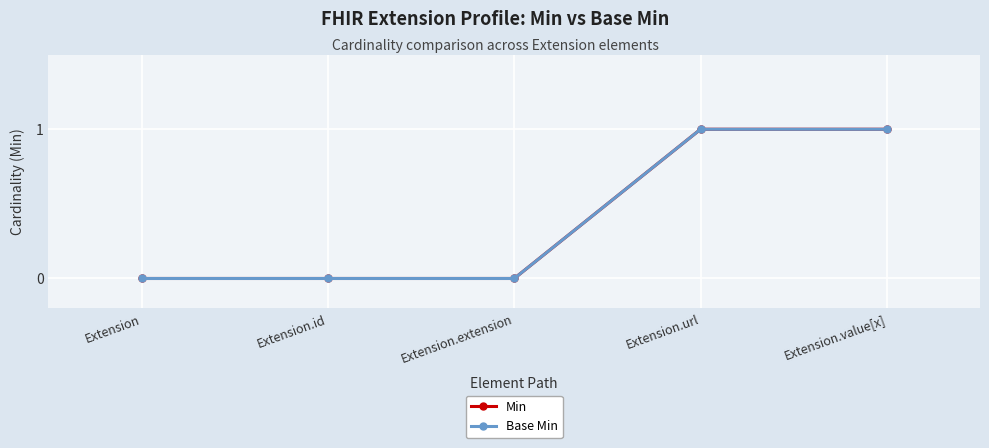

Does the chart have visible grid lines?

Yes